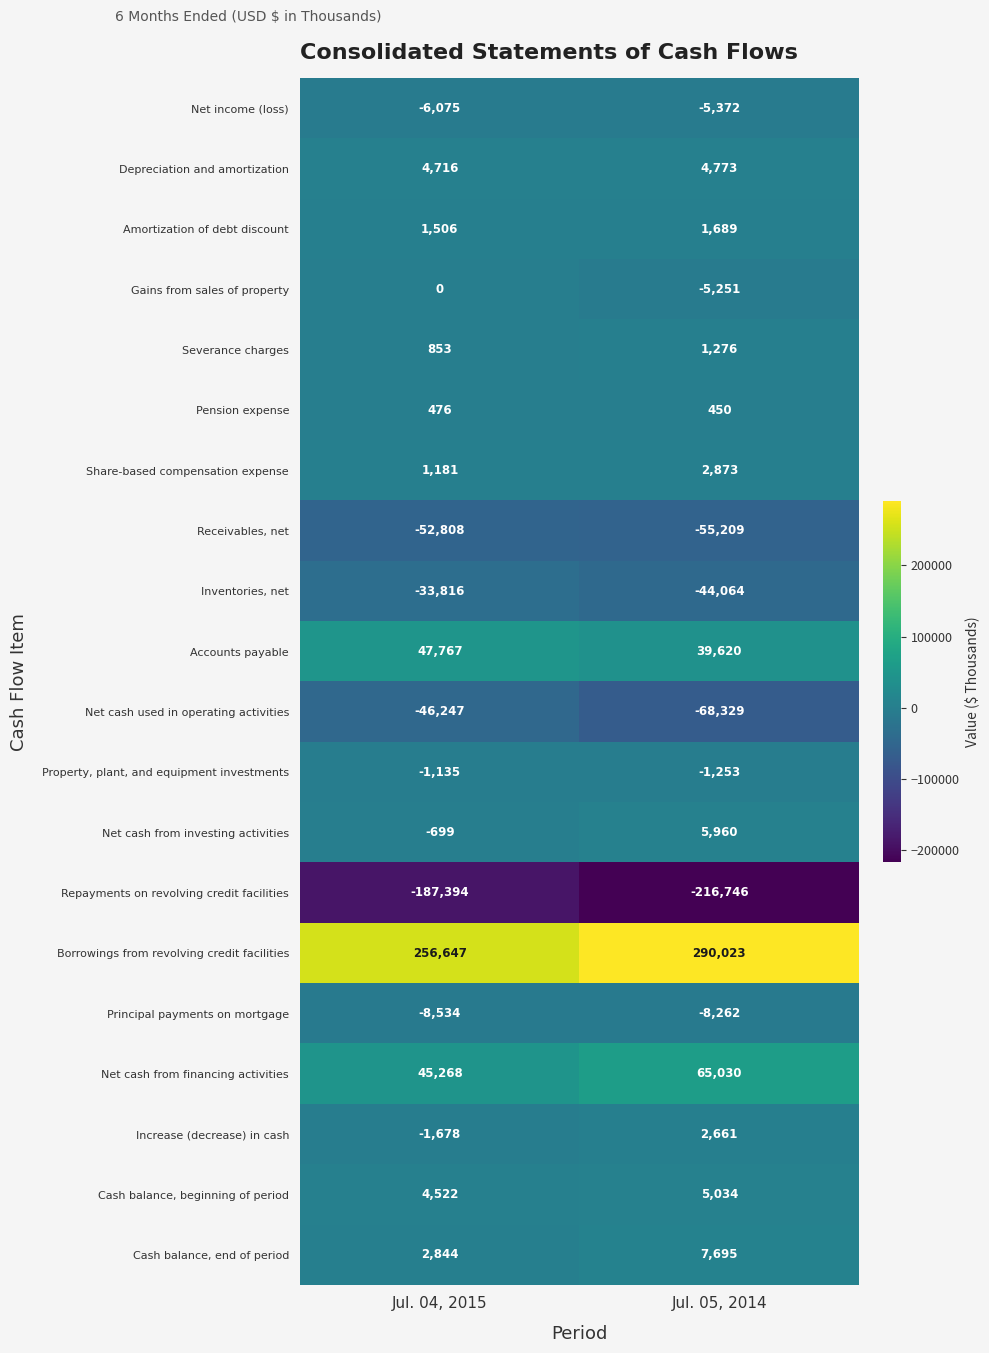

True or false: Principal payments on mortgage has a value of -1833 at Jul. 05, 2014.

False